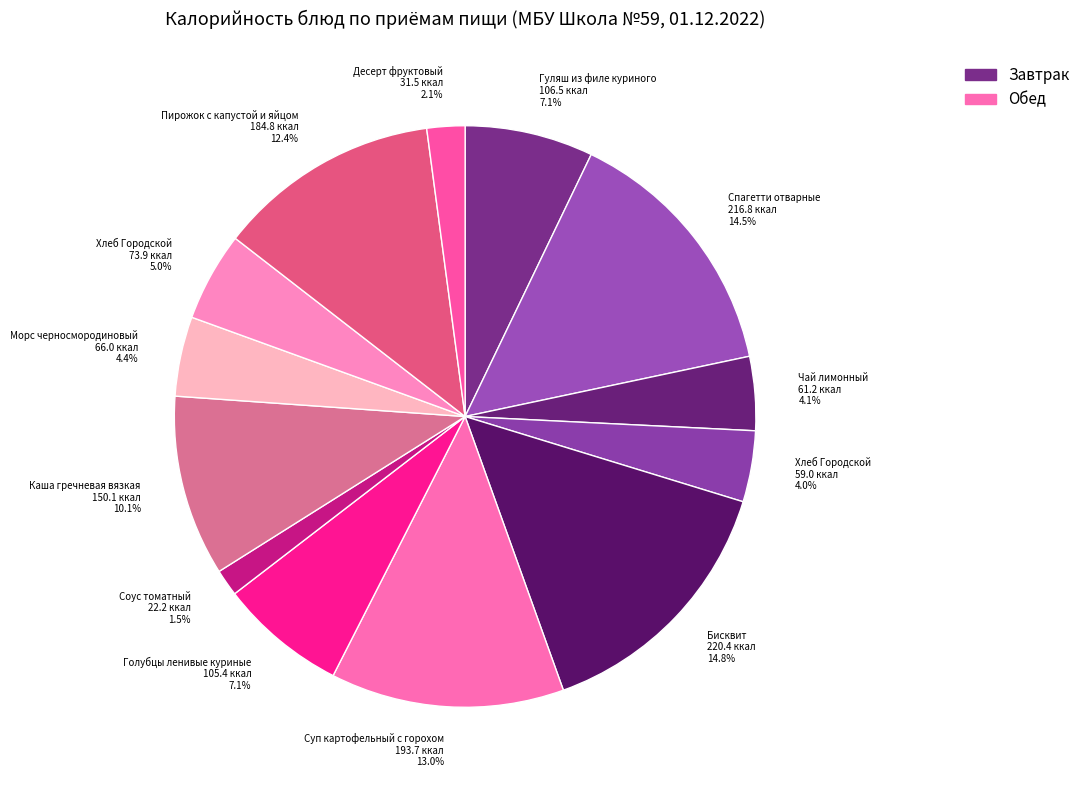

What is the smallest slice in the pie chart?

Соус томатный 22.2 ккал 1.5%